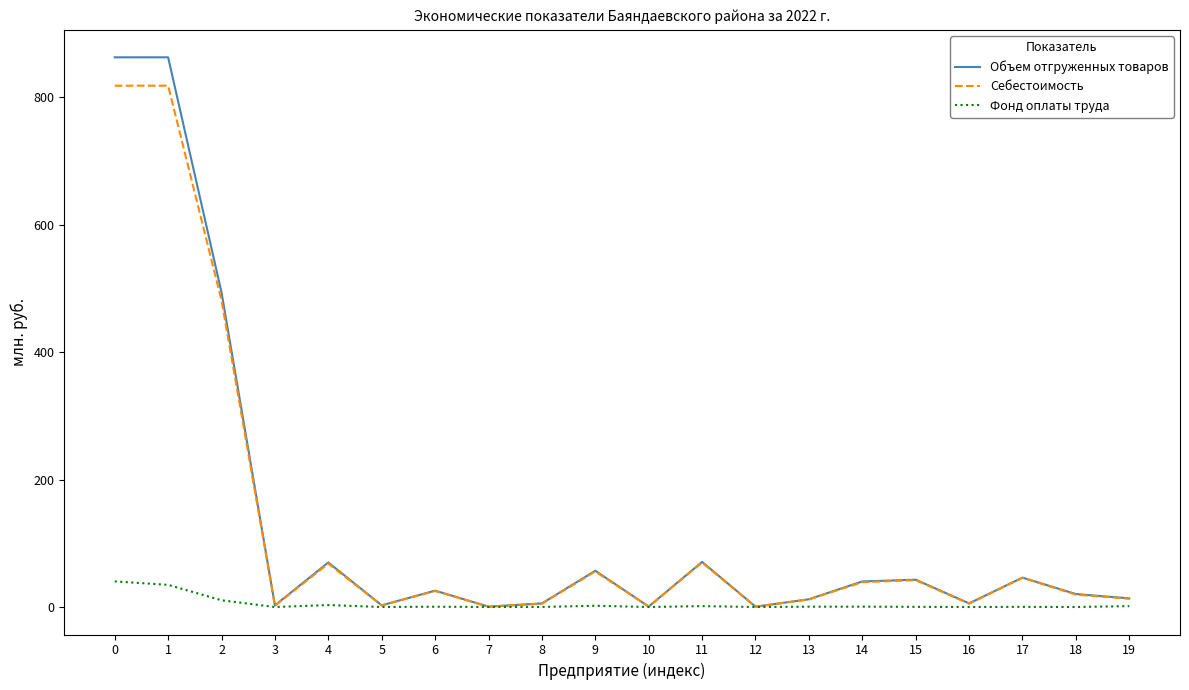

How many lines are shown in the chart?

3